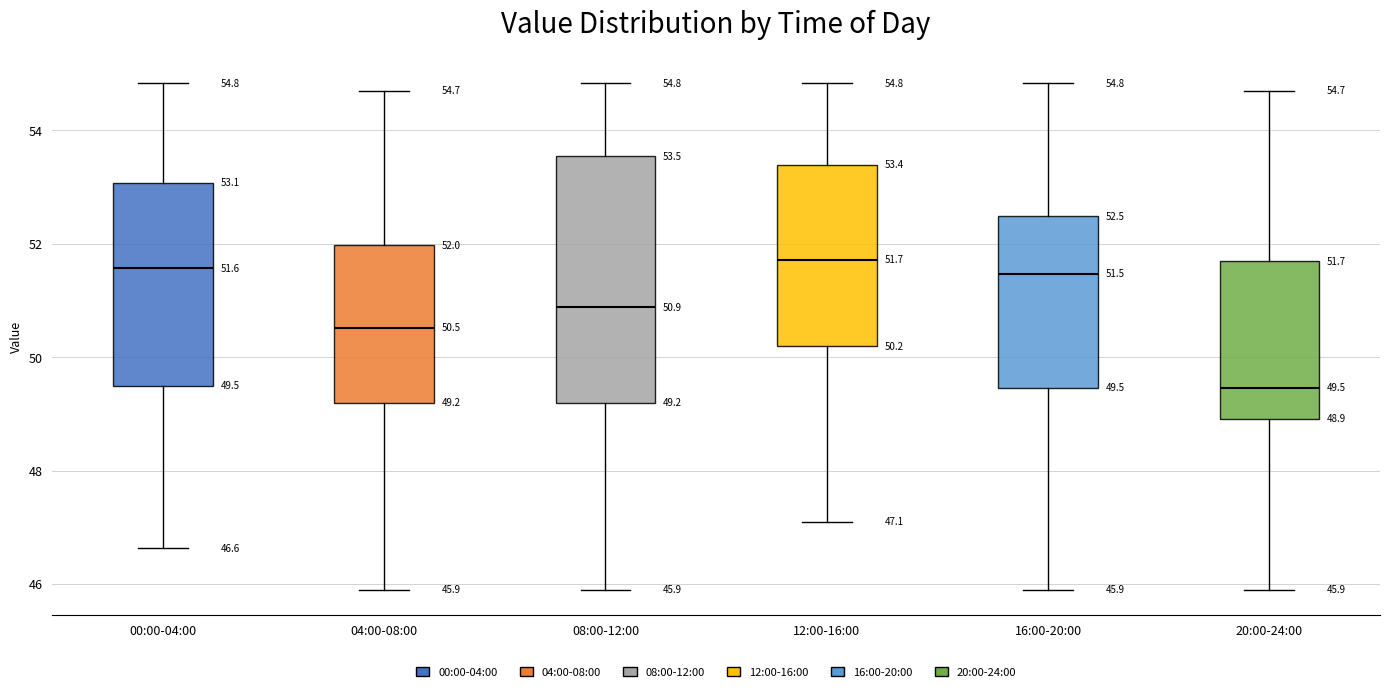

Which box is the tallest, from its lower edge to its upper edge?

08:00-12:00